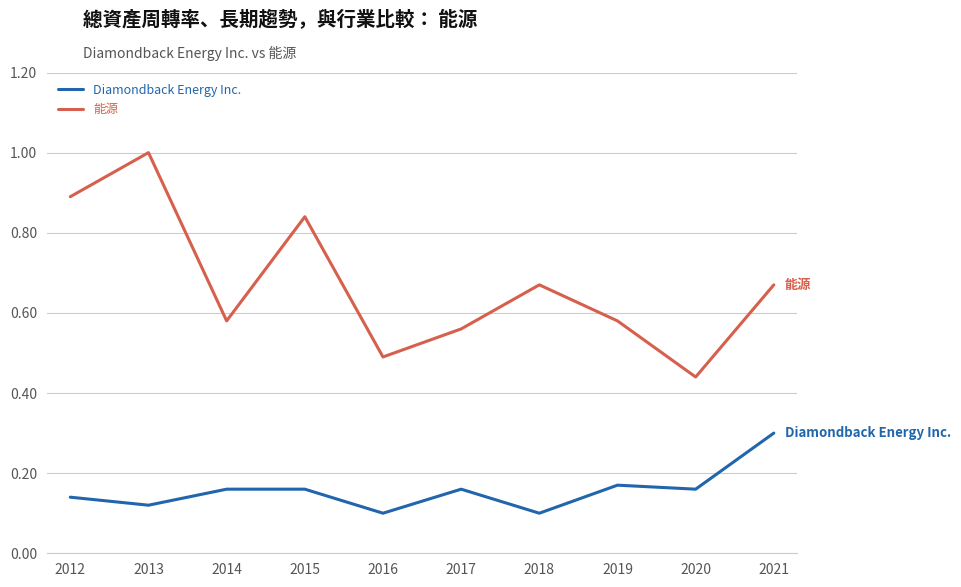

At 2014, list the series in order from largest to smallest.

能源, Diamondback Energy Inc.